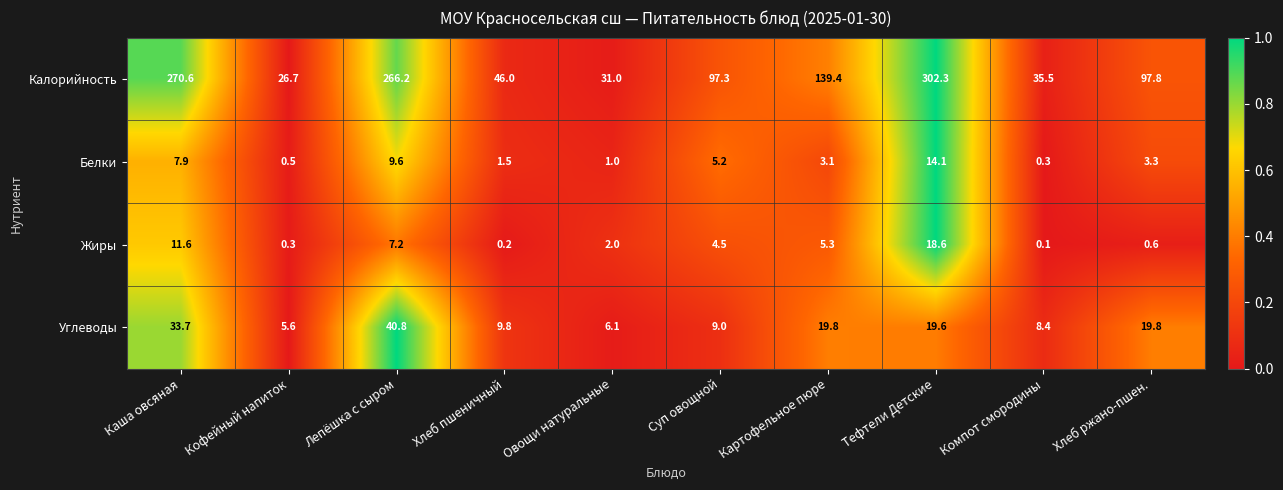

Count the number of data series in this chart.

4